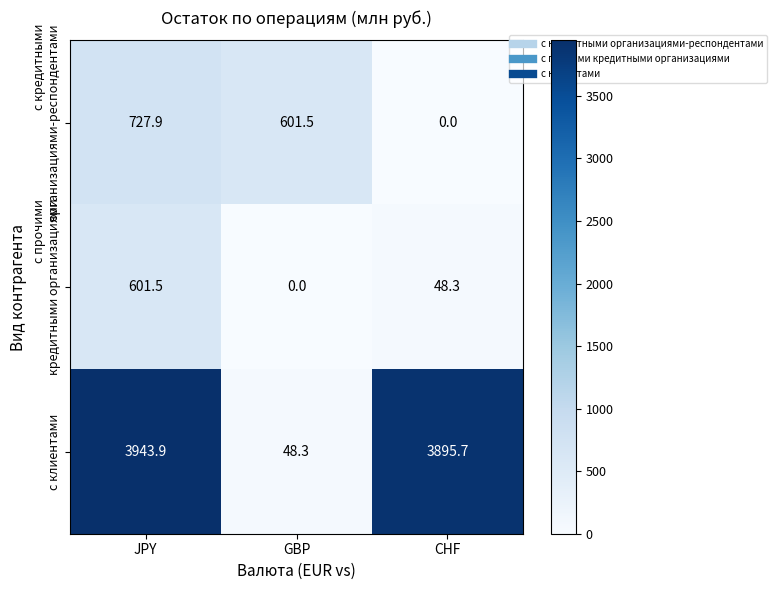

What is the average value of the с клиентами series?

2629.3